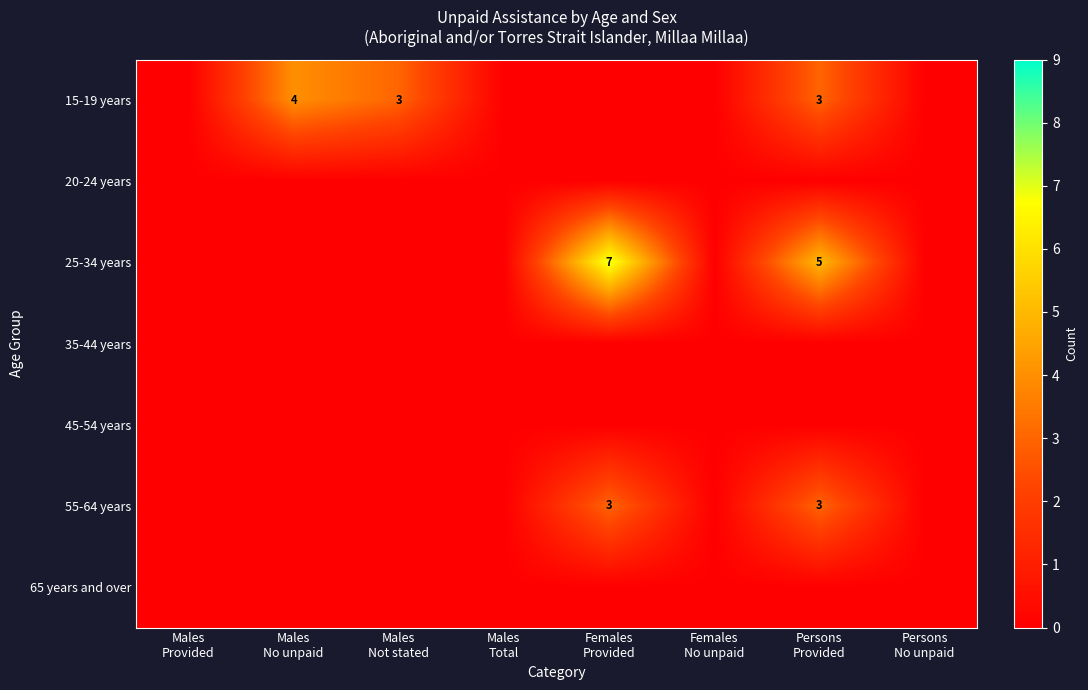

At which label is 15-19 years closest to 2?

Males Not stated